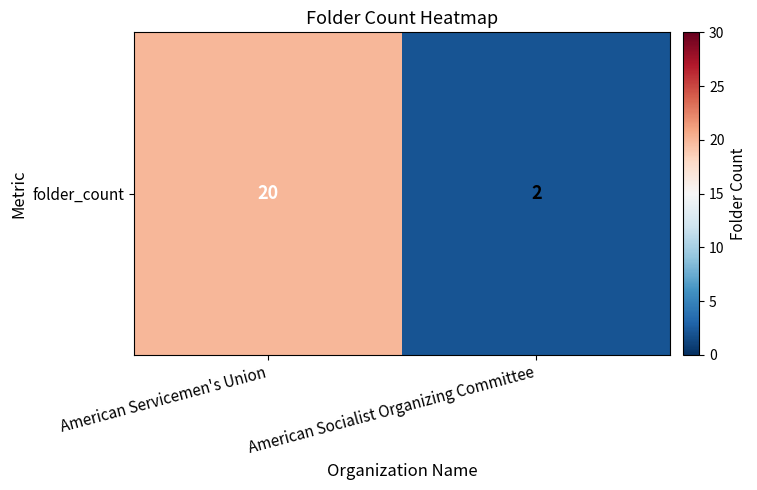

Approximately how many times larger is the value at American Socialist Organizing Committee compared to American Servicemen's Union?

0.1